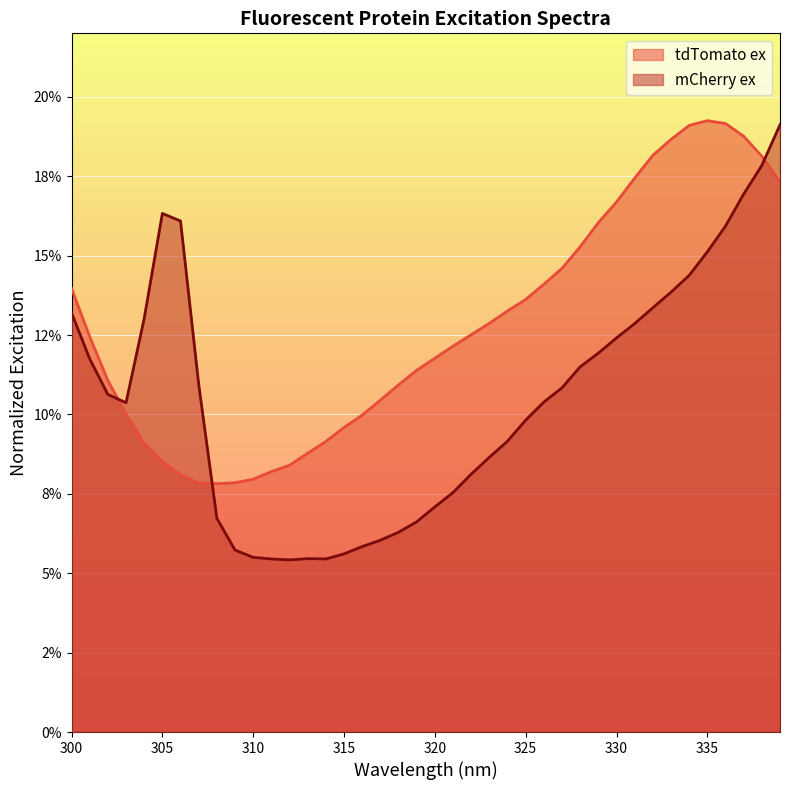

What are all the series names shown in the legend?

tdTomato ex, mCherry ex